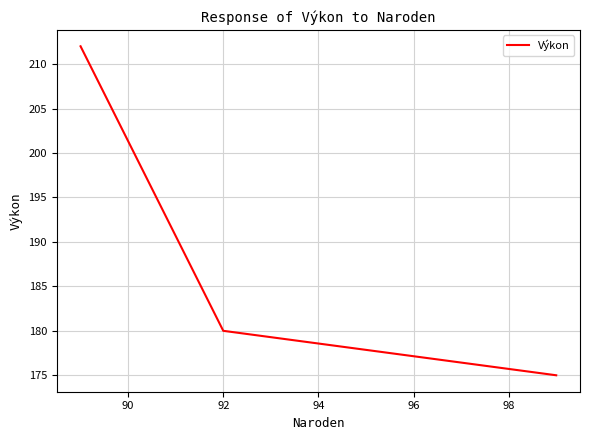

What is the greatest value displayed?

212